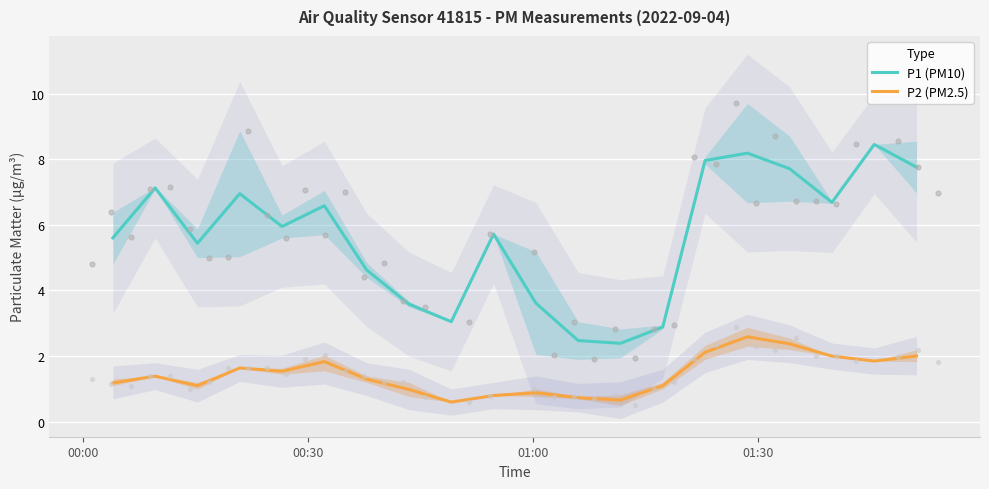

Which series has the largest Y range (max minus min)?

P1 (PM10)